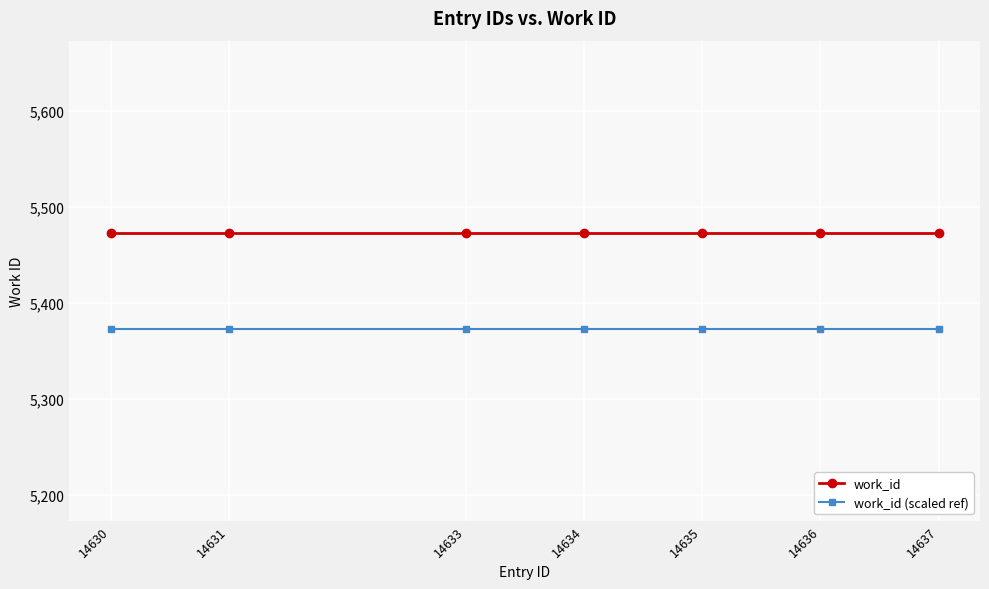

Rank the series by their maximum value, from highest to lowest.

work_id, work_id (scaled ref)